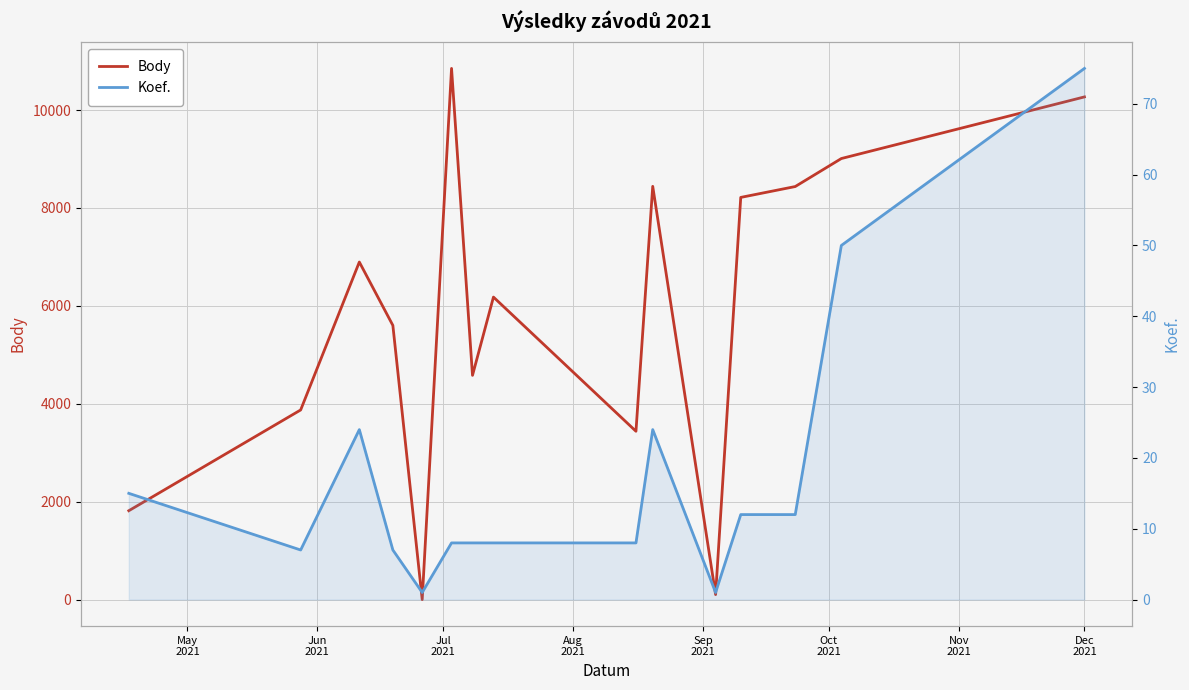

Does the chart display data point markers on the line(s)?

No